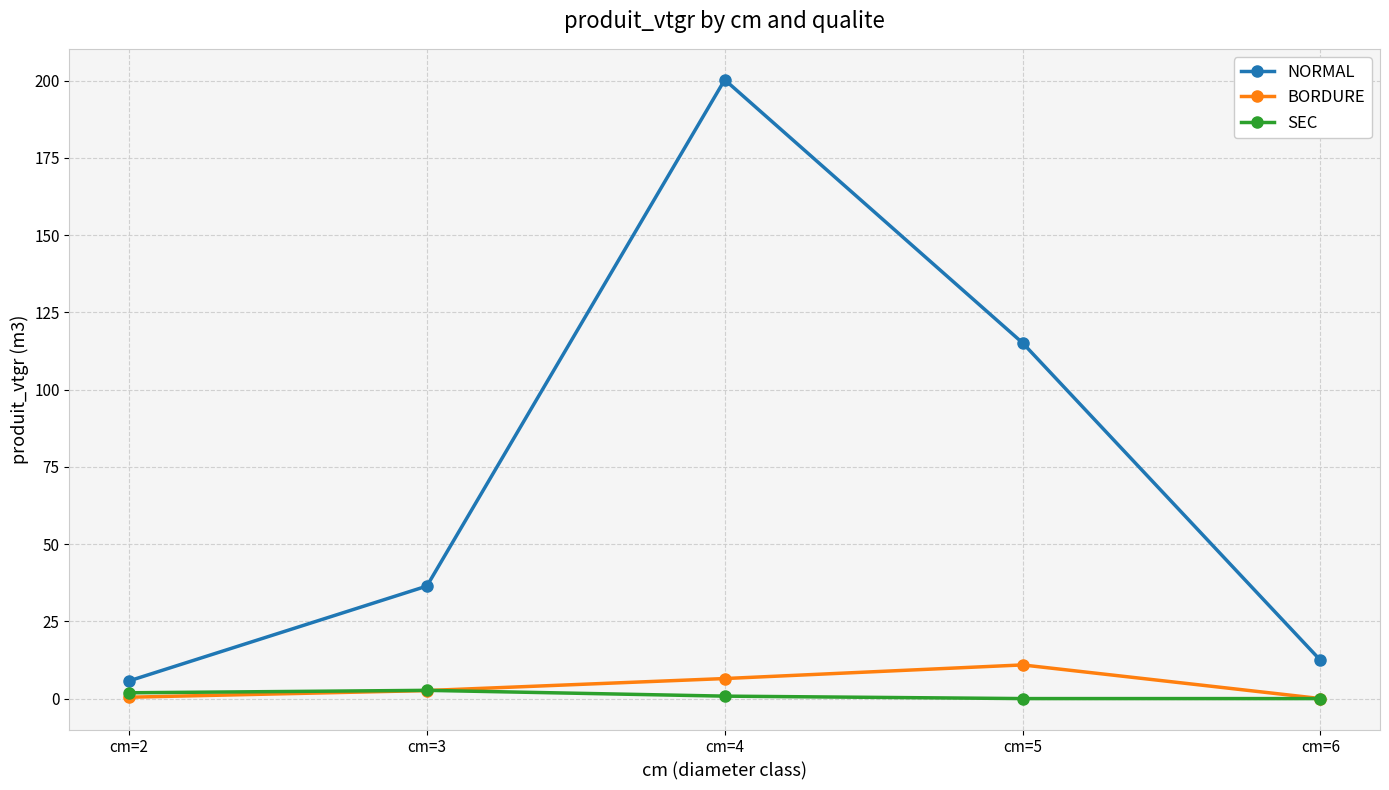

Rank the series at cm=4 from highest to lowest value.

NORMAL, BORDURE, SEC